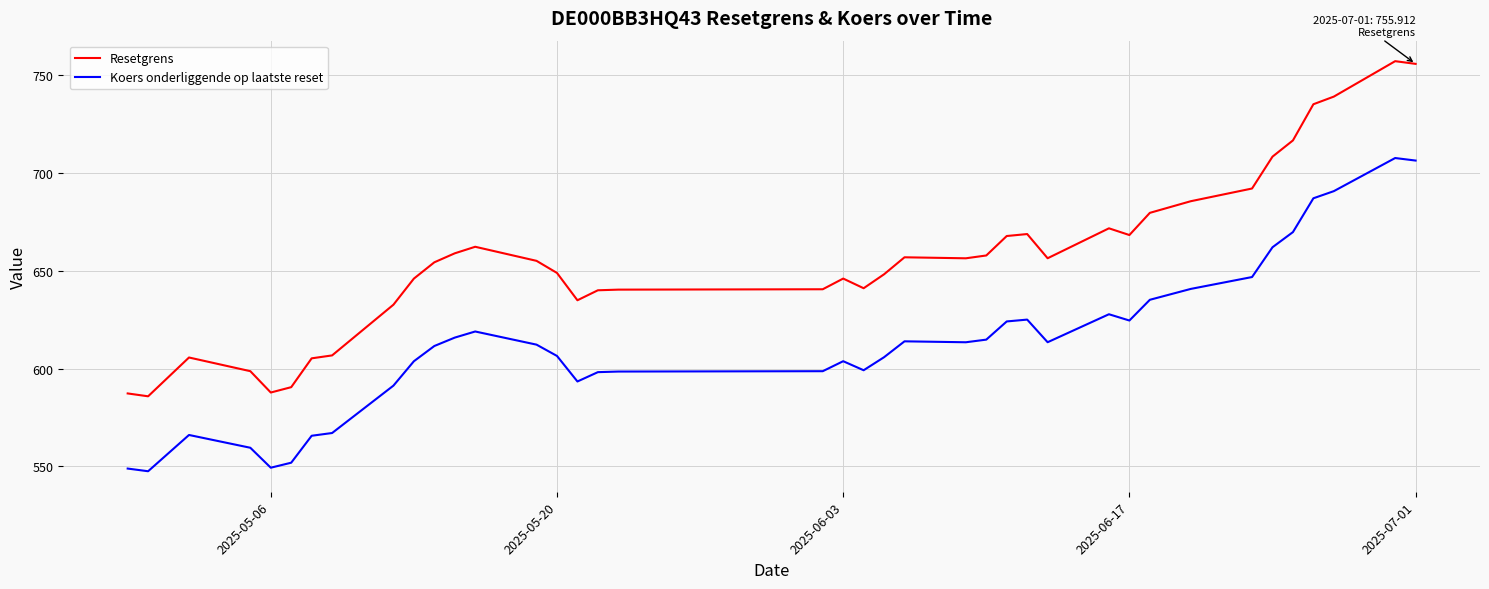

What is the difference between the maximum and minimum values in the Resetgrens series?

171.4